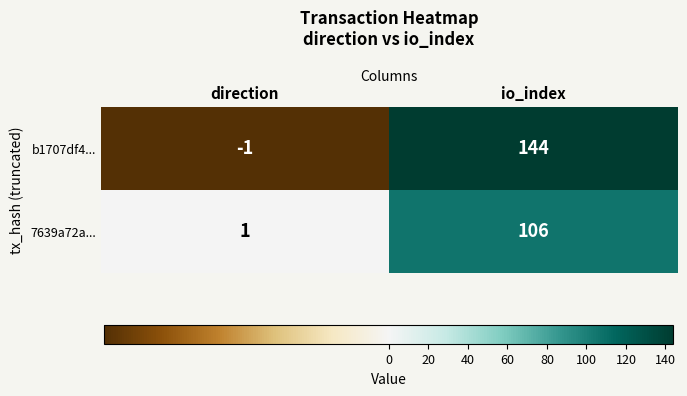

At which category does the chart reach its peak across all series?

io_index